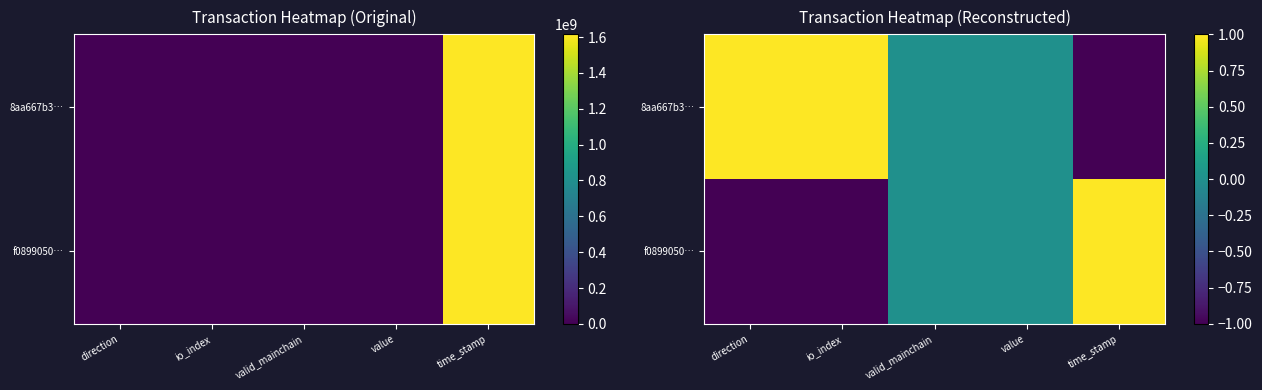

How many positive values does the f0899050… series have?

1